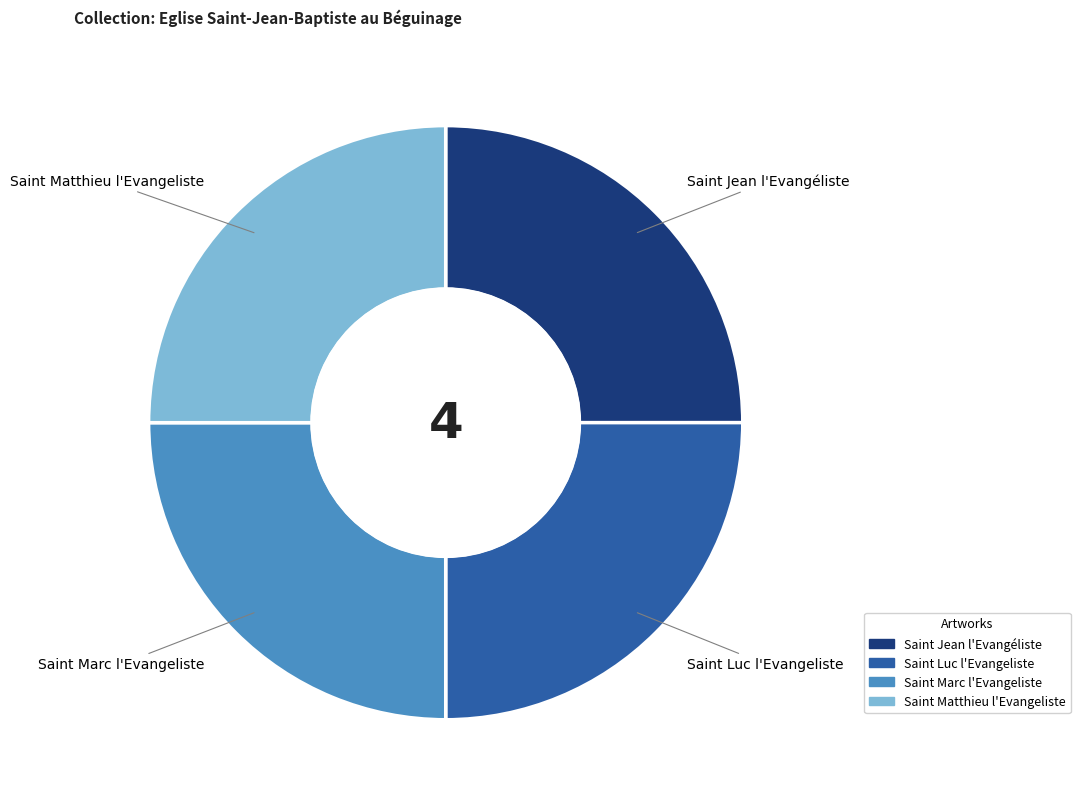

The Saint Jean l'Evangéliste slice represents 31% of the pie. True or false?

False